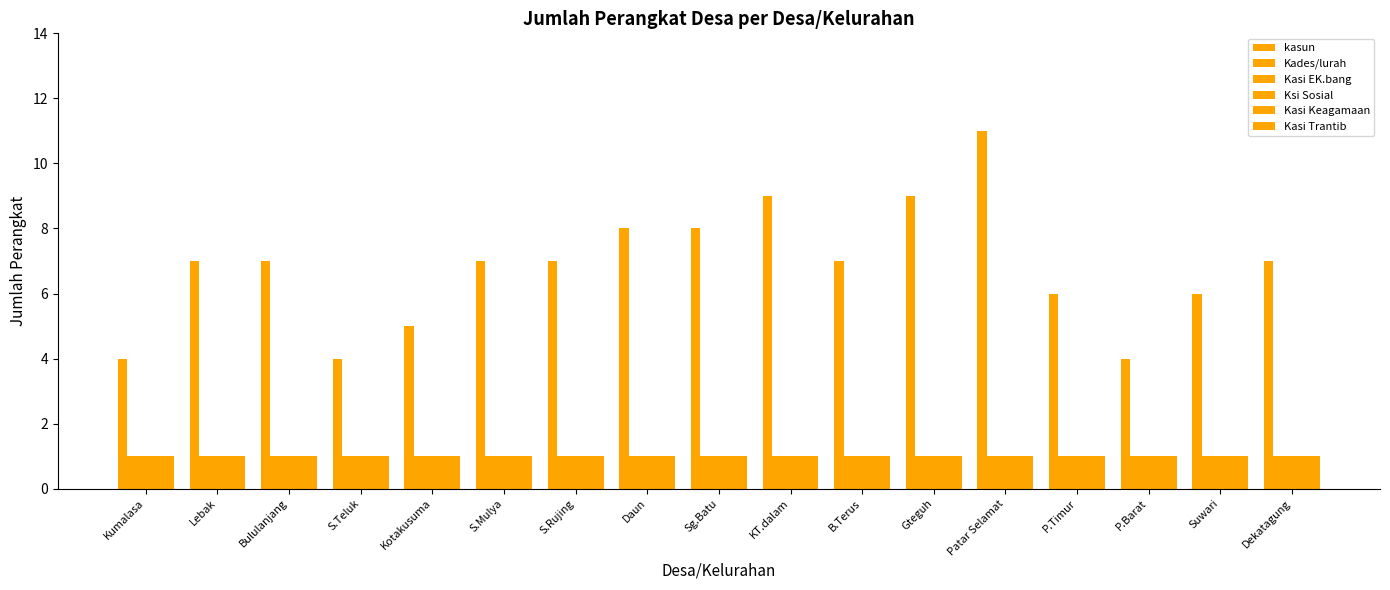

What is the label of the 7th bar from the right?

B.Terus